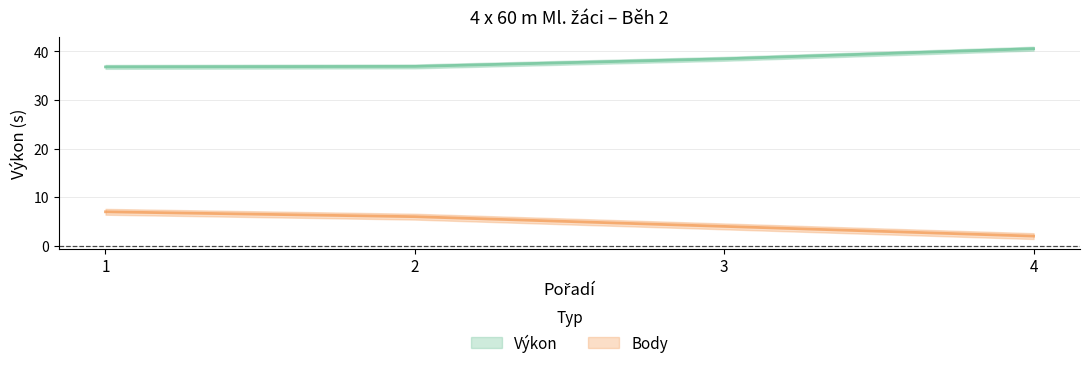

Which series has the largest range (max minus min)?

Body